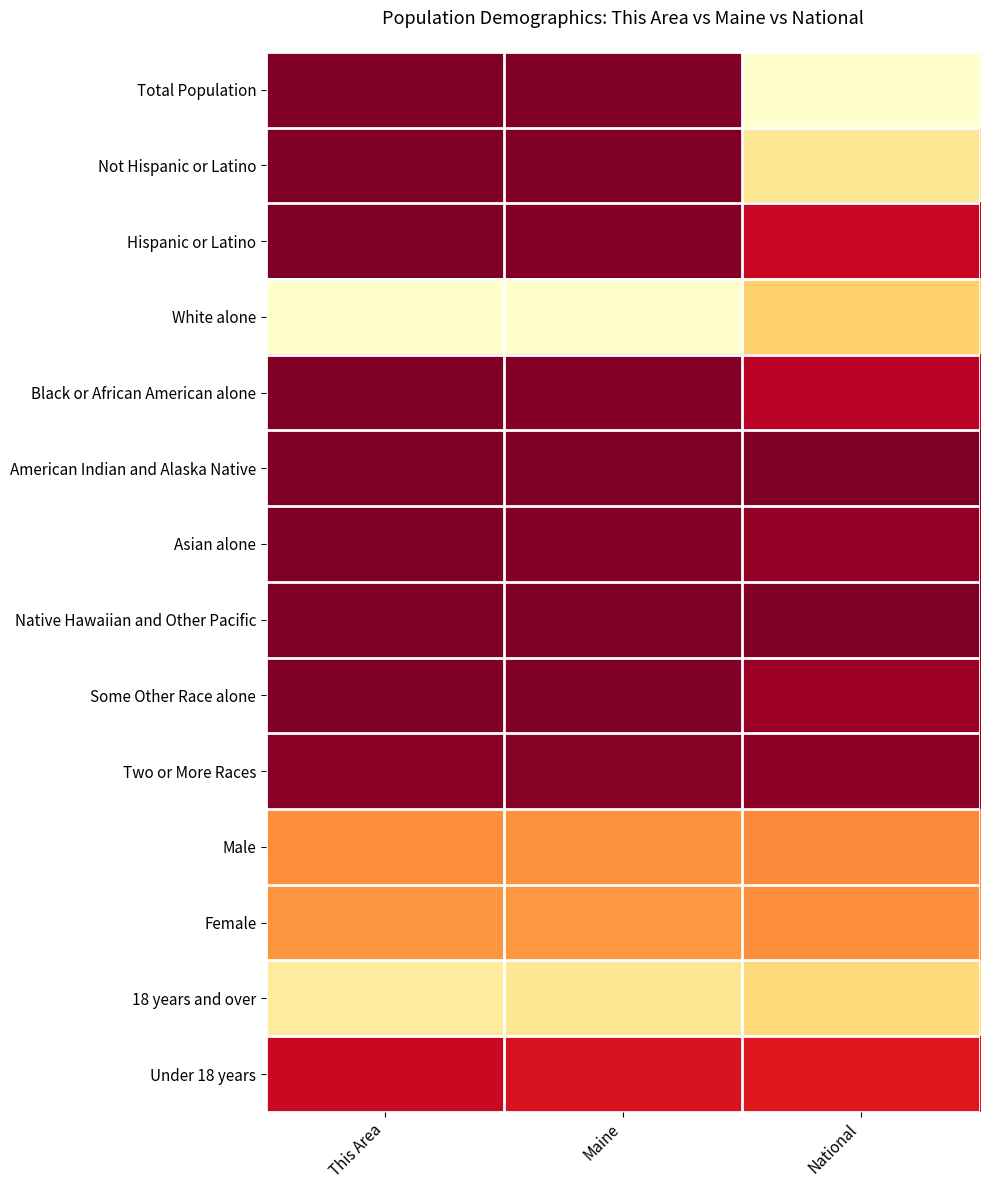

Reading right to left, what are all the values shown in this chart?

Total Population: National=1.0	Maine=0.0	This Area=0.0
Not Hispanic or Latino: National=0.8	Maine=0.0	This Area=0.0
Hispanic or Latino: National=0.2	Maine=0.0	This Area=0.0
White alone: National=0.7	Maine=1.0	This Area=1.0
Black or African American alone: National=0.1	Maine=0.0	This Area=0.0
American Indian and Alaska Native: National=0.0	Maine=0.0	This Area=0.0
Asian alone: National=0.0	Maine=0.0	This Area=0.0
Native Hawaiian and Other Pacific: National=0.0	Maine=0.0	This Area=0.0
Some Other Race alone: National=0.1	Maine=0.0	This Area=0.0
Two or More Races: National=0.0	Maine=0.0	This Area=0.0
Male: National=0.5	Maine=0.5	This Area=0.5
Female: National=0.5	Maine=0.5	This Area=0.5
18 years and over: National=0.8	Maine=0.8	This Area=0.9
Under 18 years: National=0.2	Maine=0.2	This Area=0.2